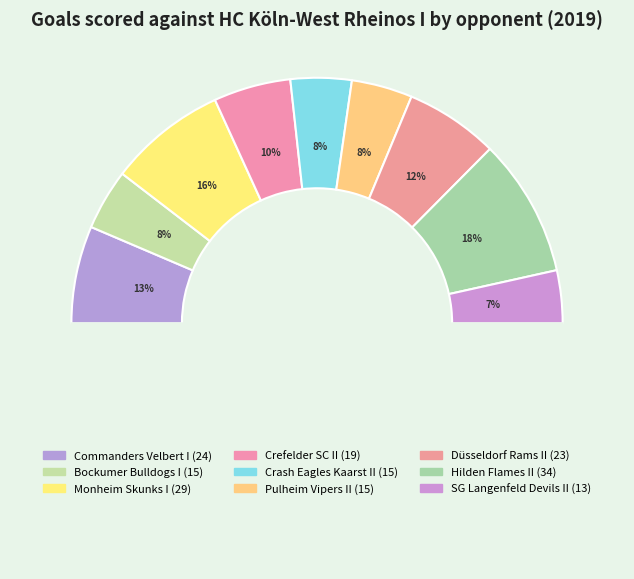

To the nearest percent, what portion does Crefelder SC II represent?

10%